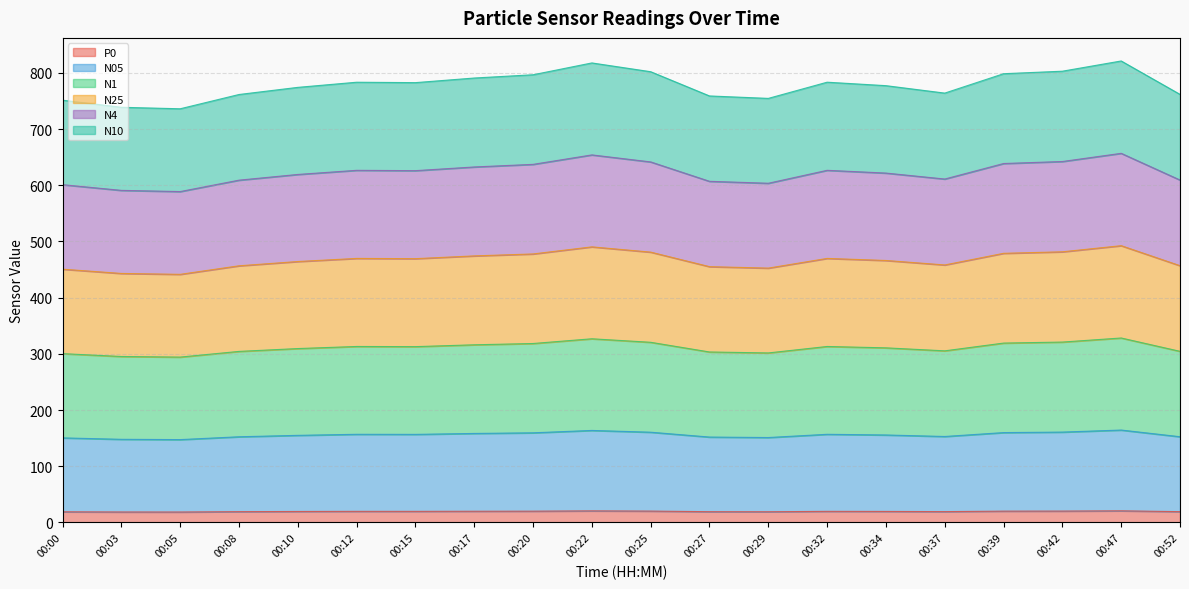

What are all the series names shown in the legend?

P0, N05, N1, N25, N4, N10